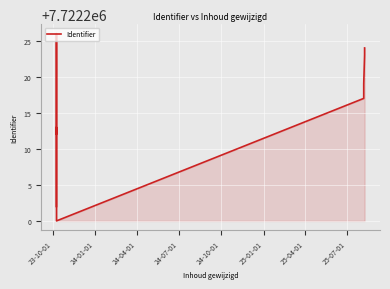

How many distinct data groups are displayed?

1